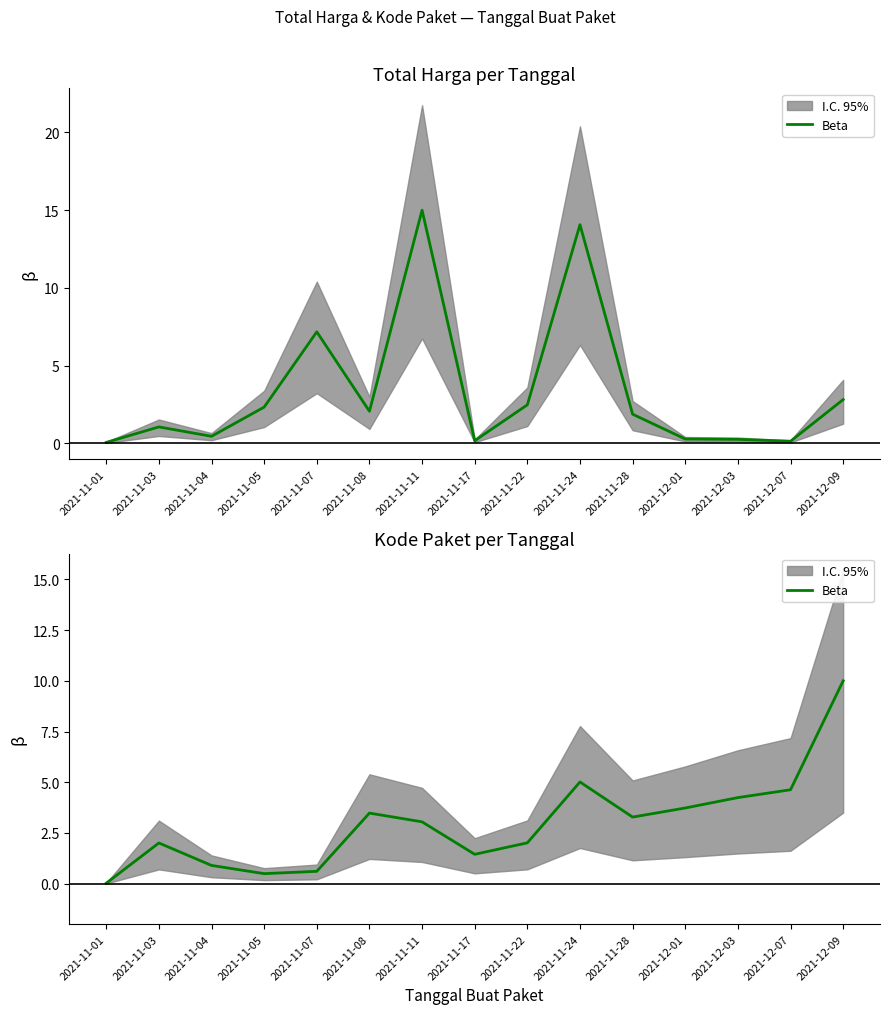

How many data points does each series have?

15